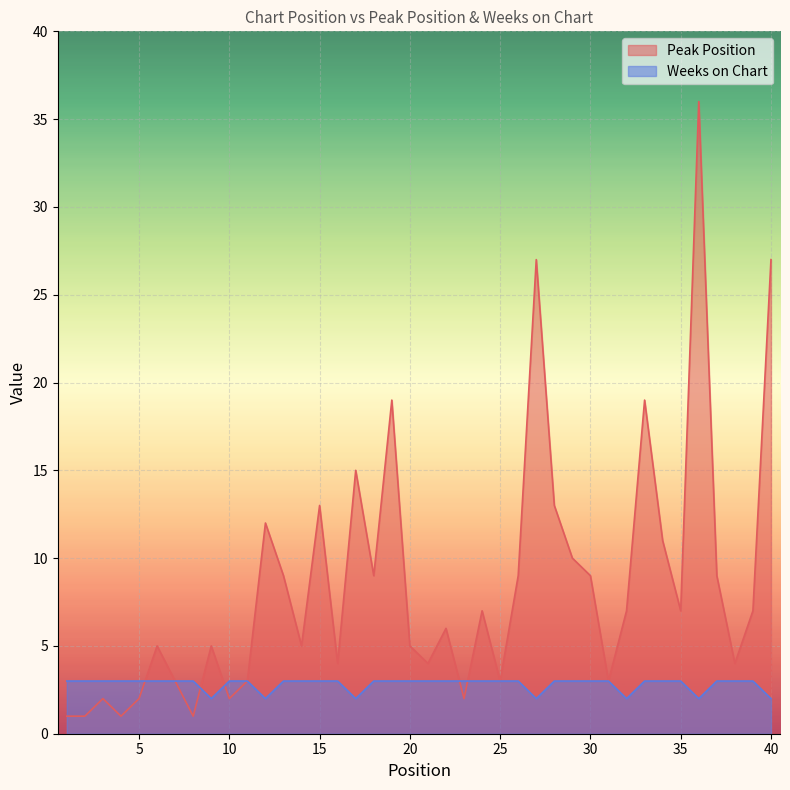

Reading left to right, list all the values displayed in this chart.

Peak Position: 1=1	2=1	3=2	4=1	5=2	6=5	7=3	8=1	9=5	10=2	11=3	12=12	13=9	14=5	15=13	16=4	17=15	18=9	19=19	20=5	21=4	22=6	23=2	24=7	25=3	26=9	27=27	28=13	29=10	30=9	31=3	32=7	33=19	34=11	35=7	36=36	37=9	38=4	39=7	40=27
Weeks on Chart: 1=3	2=3	3=3	4=3	5=3	6=3	7=3	8=3	9=2	10=3	11=3	12=2	13=3	14=3	15=3	16=3	17=2	18=3	19=3	20=3	21=3	22=3	23=3	24=3	25=3	26=3	27=2	28=3	29=3	30=3	31=3	32=2	33=3	34=3	35=3	36=2	37=3	38=3	39=3	40=2